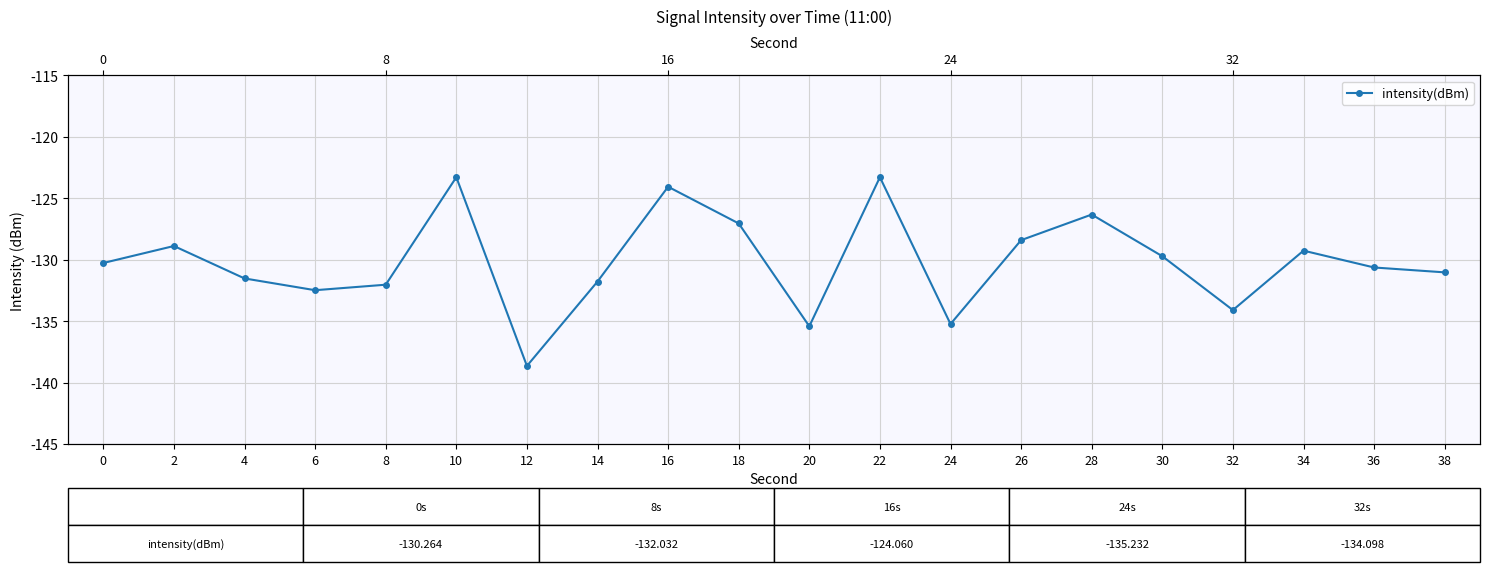

List the labels in order of value, smallest first.

12, 20, 24, 32, 6, 8, 14, 4, 38, 36, 0, 30, 34, 2, 26, 18, 28, 16, 22, 10